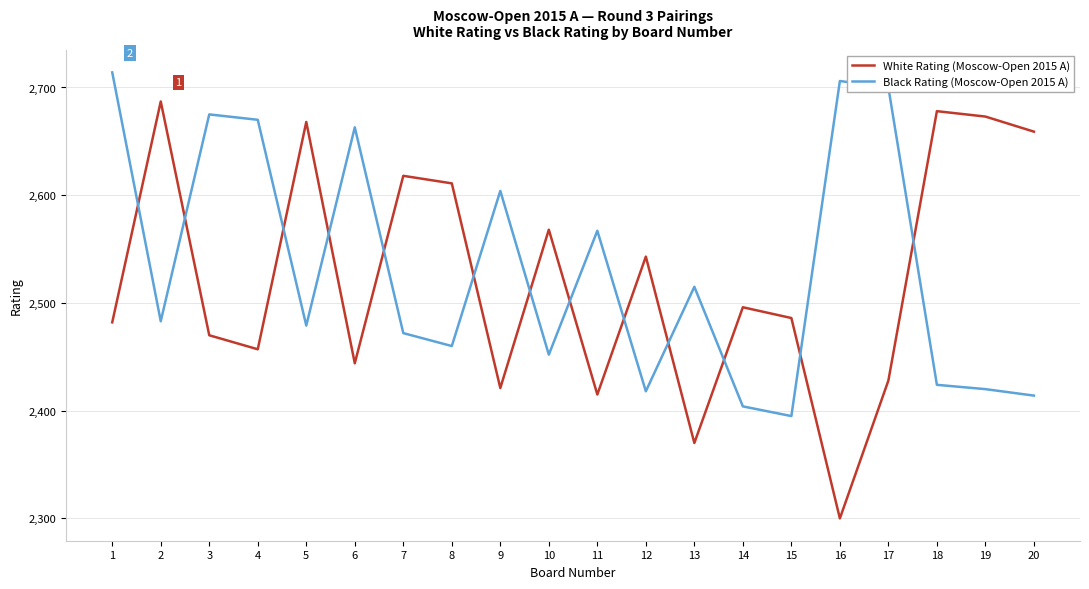

What is the total value across all series at 2?

5170